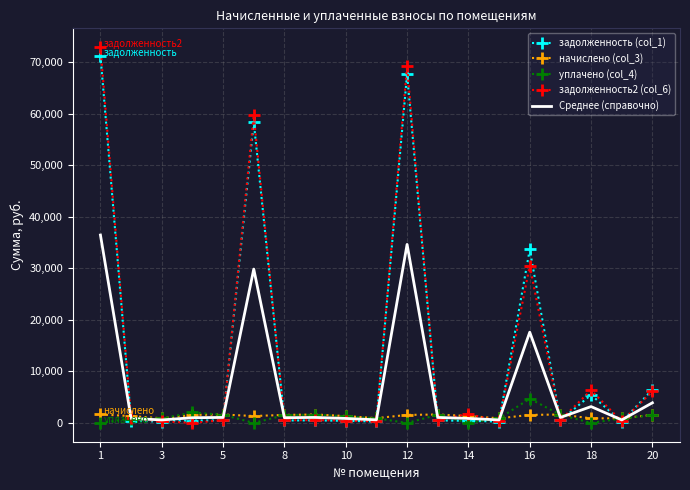

Which series has the largest range (max minus min)?

задолженность2 (col_6)